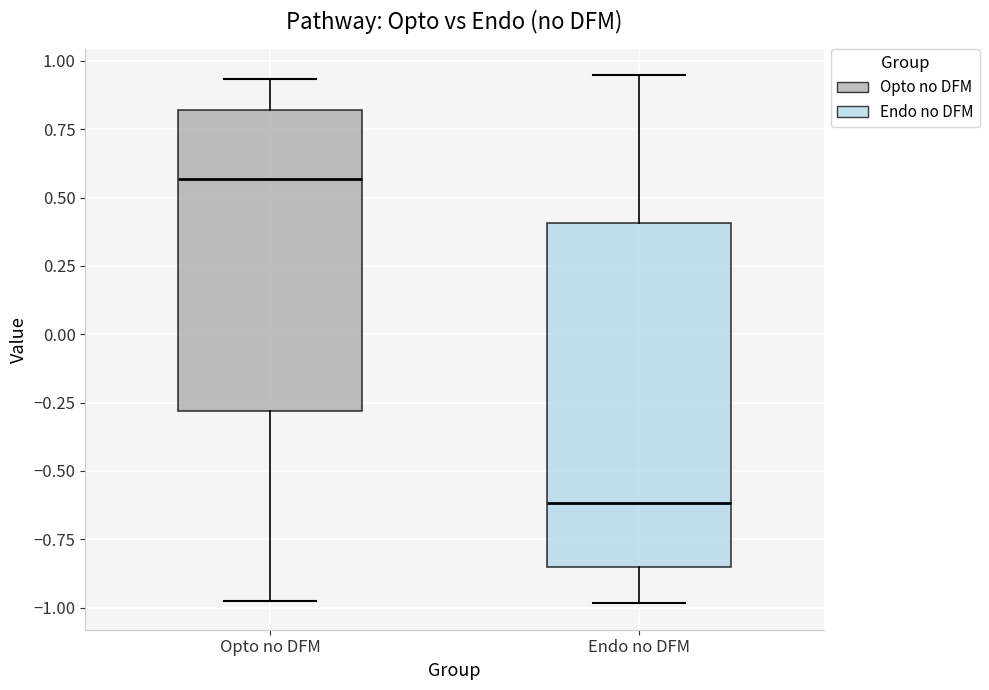

Reading left to right, transcribe this box plot: for each box, give where its median line is, the range the box spans, and where its two whiskers end, as read against the y-axis. The values are not printed on the chart, so give them approximately, as read against the axis.

Opto no DFM: median 0.55, box -0.30 to 0.80, whiskers -0.95 to 0.95
Endo no DFM: median -0.60, box -0.85 to 0.40, whiskers -1.00 to 0.95